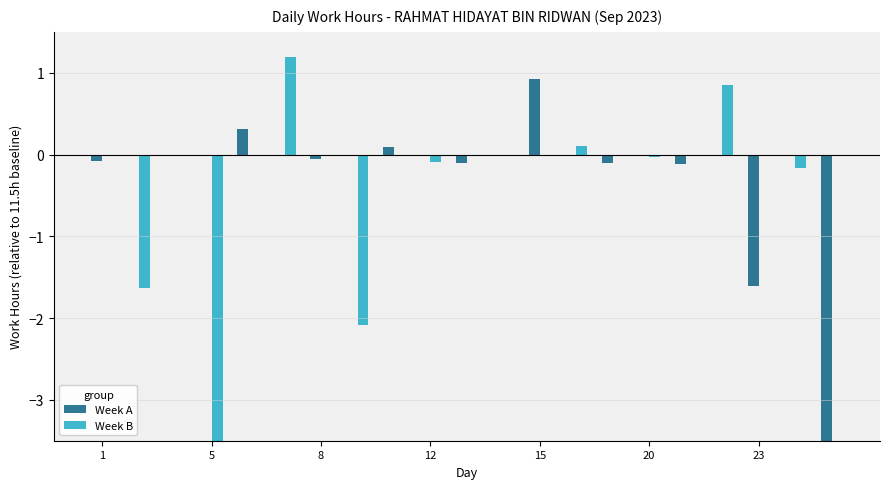

What are all the series names shown in the legend?

Week A, Week B